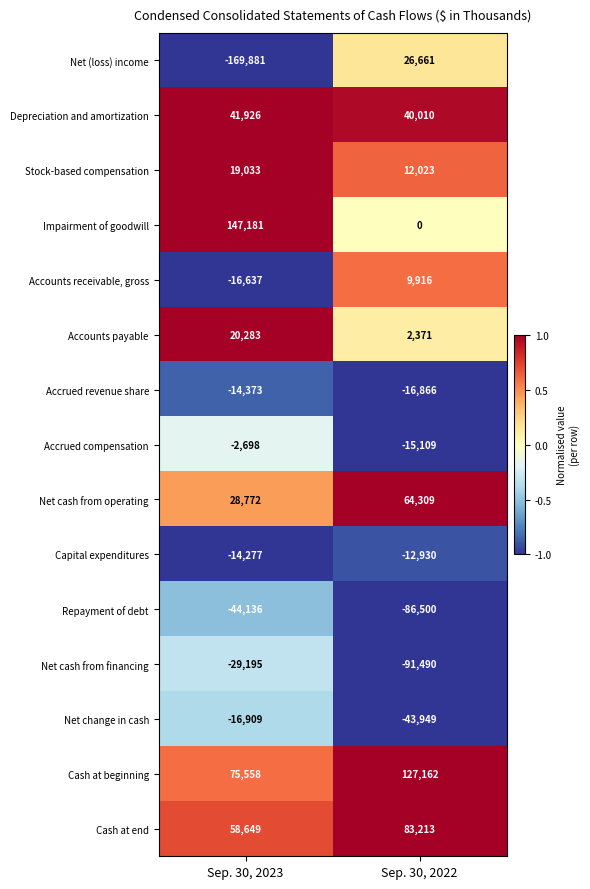

At which category is the sum across all series the highest?

Sep. 30, 2022